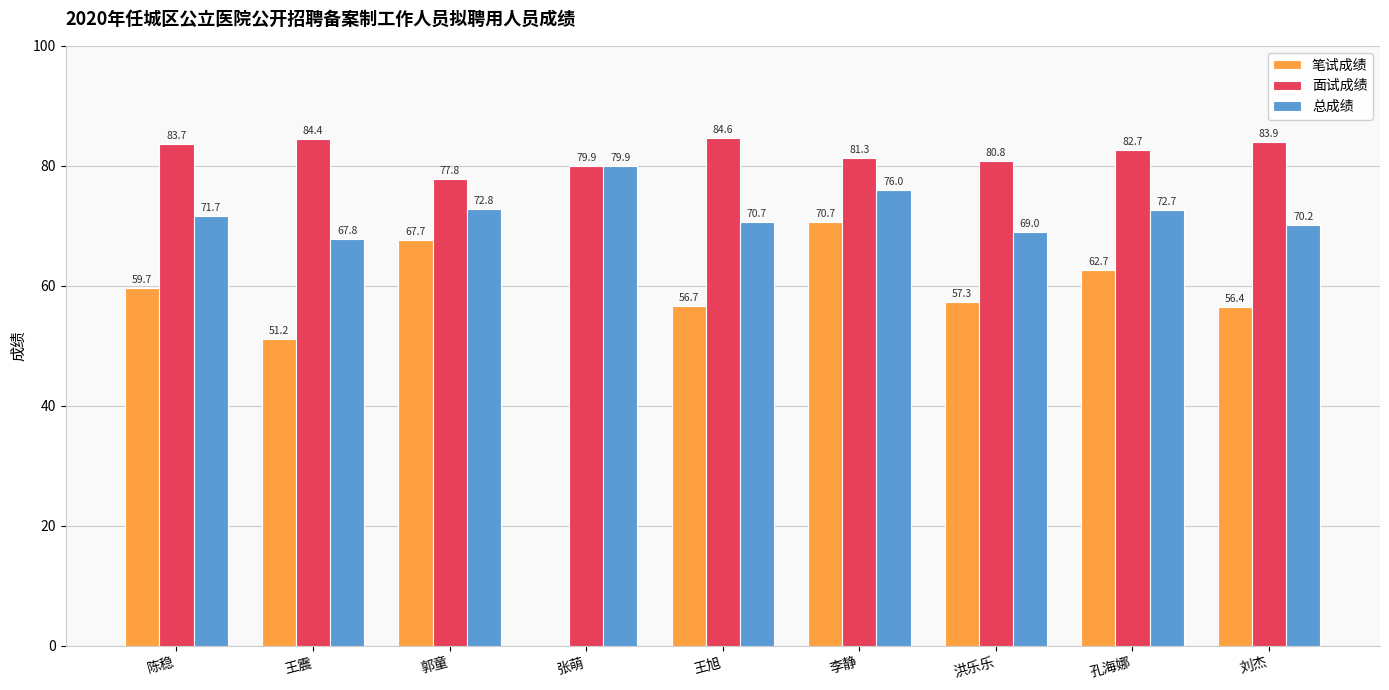

What value does the 面试成绩 series have at 刘杰?

83.9